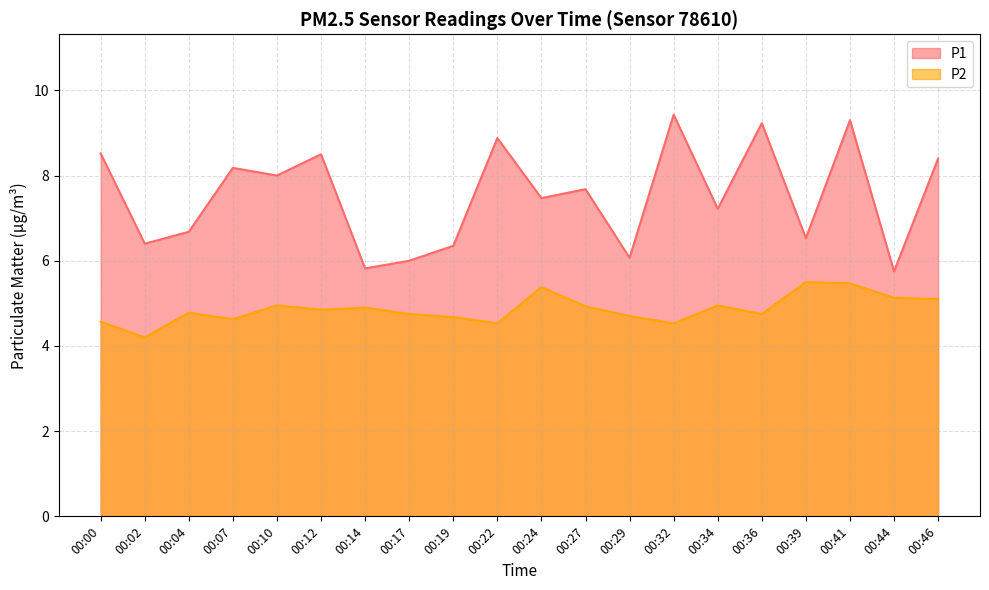

The value of P2 at 00:46 is 3.5. True or false?

False